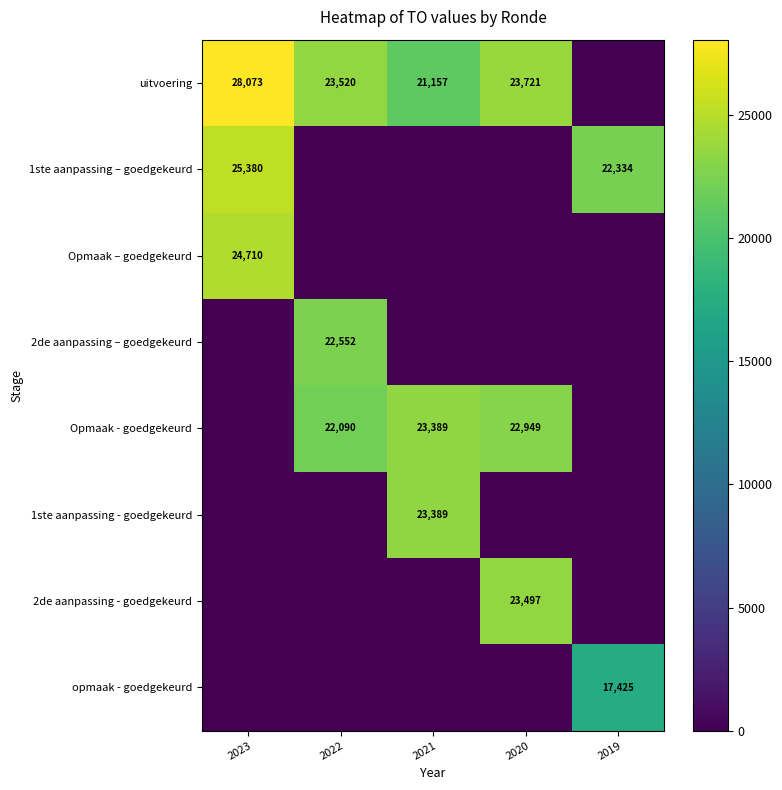

At which category is the sum across all series the highest?

2023